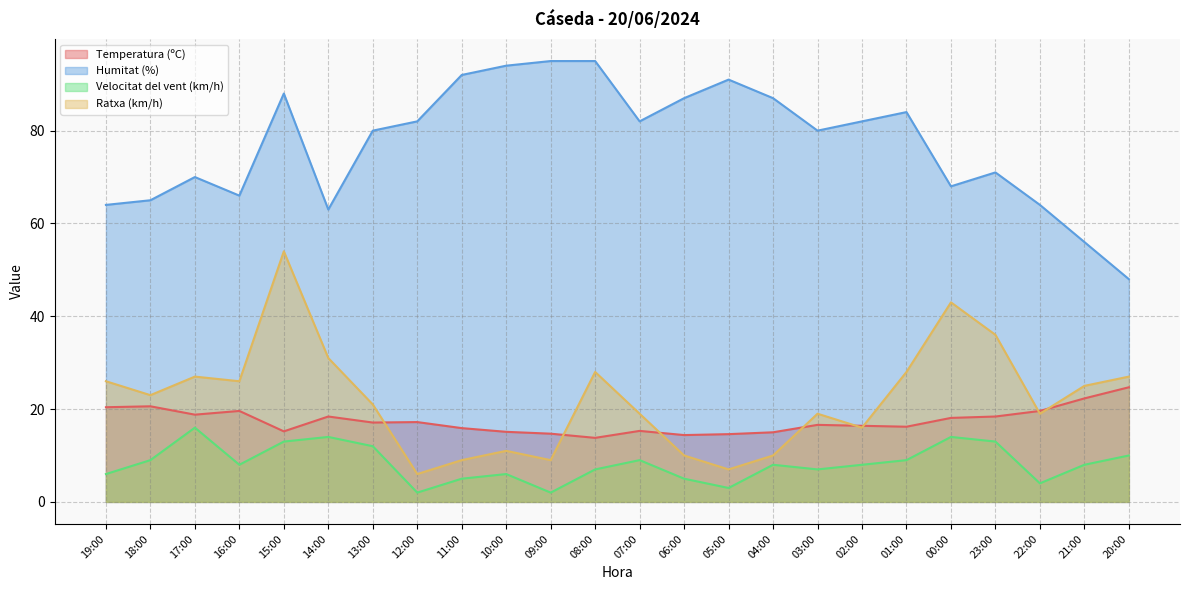

Where is Ratxa (km/h) nearest to the value 30?

14:00